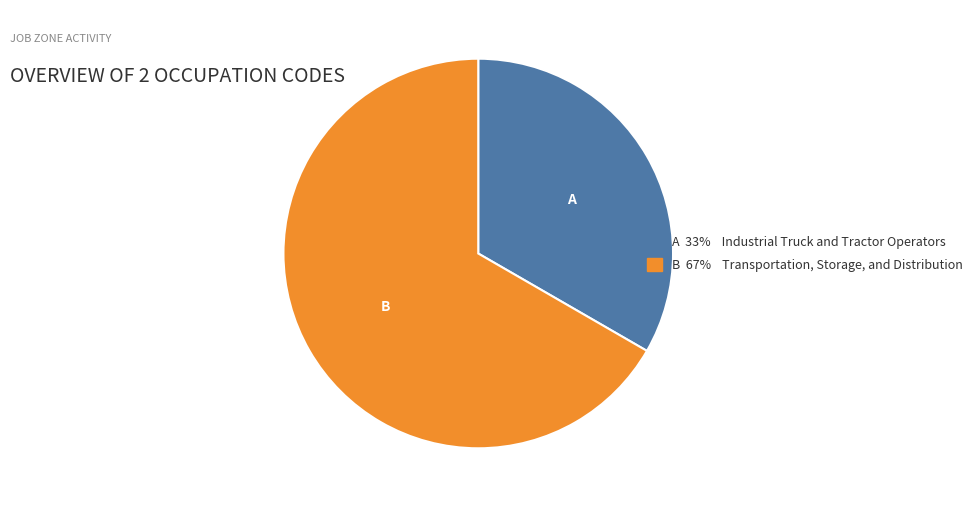

Does any single category account for the majority?

Yes